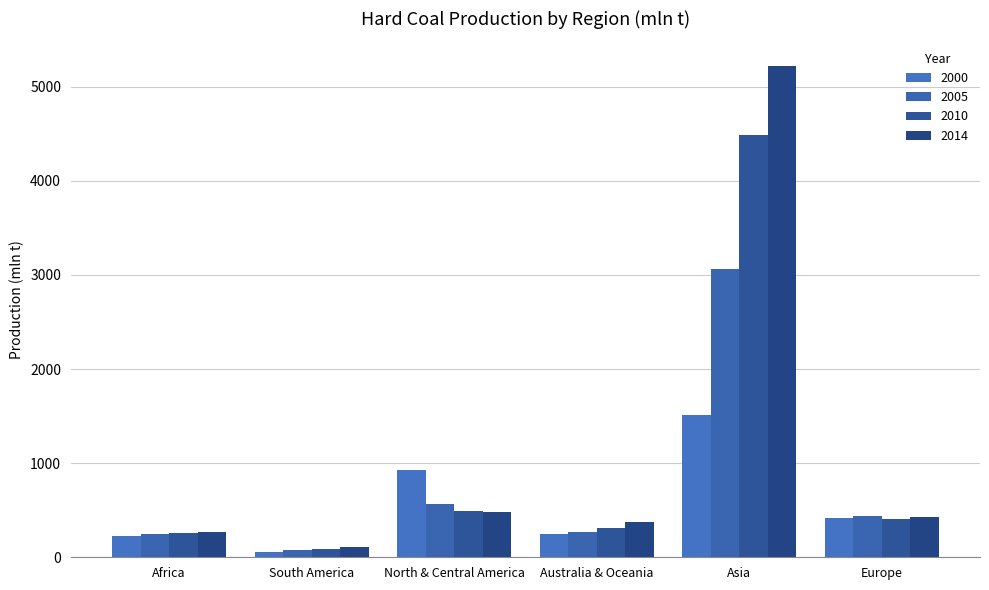

What is the smallest value displayed?

53.5